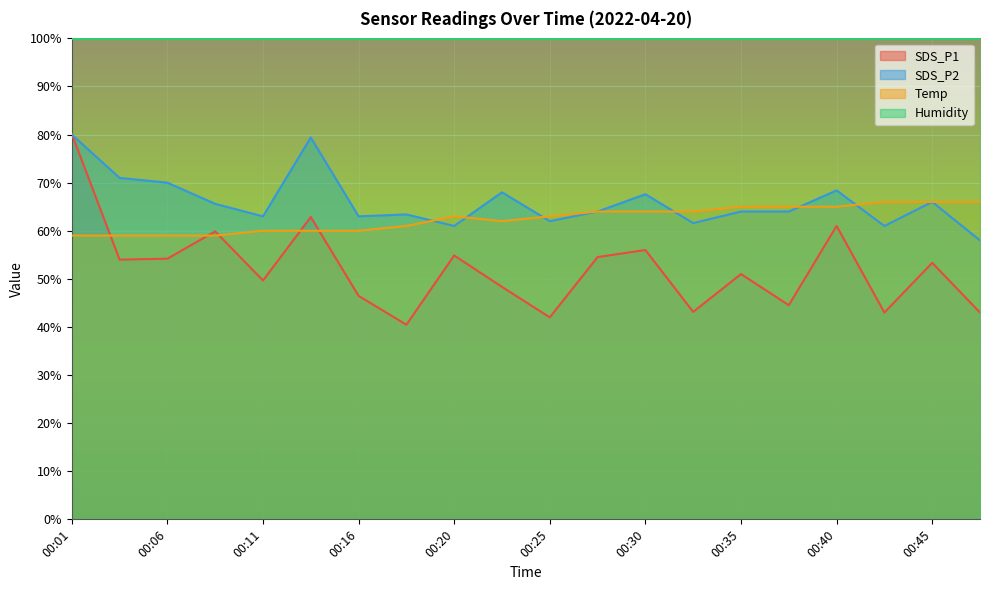

What is the total value across all series at 00:45?

285.2